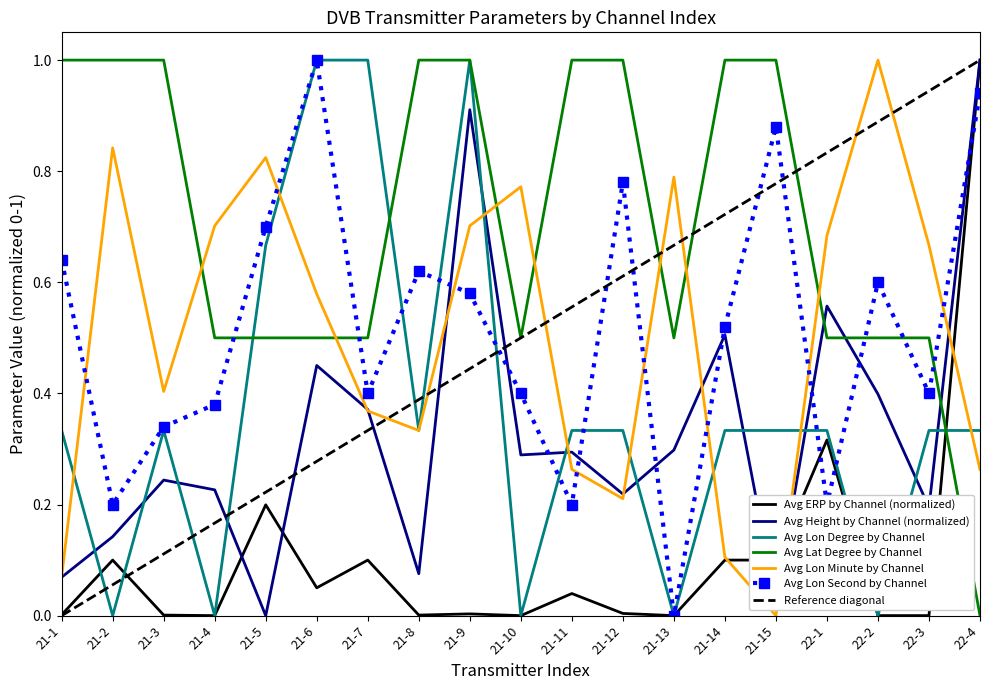

How many data points in Avg ERP by Channel (normalized) are above 0?

17